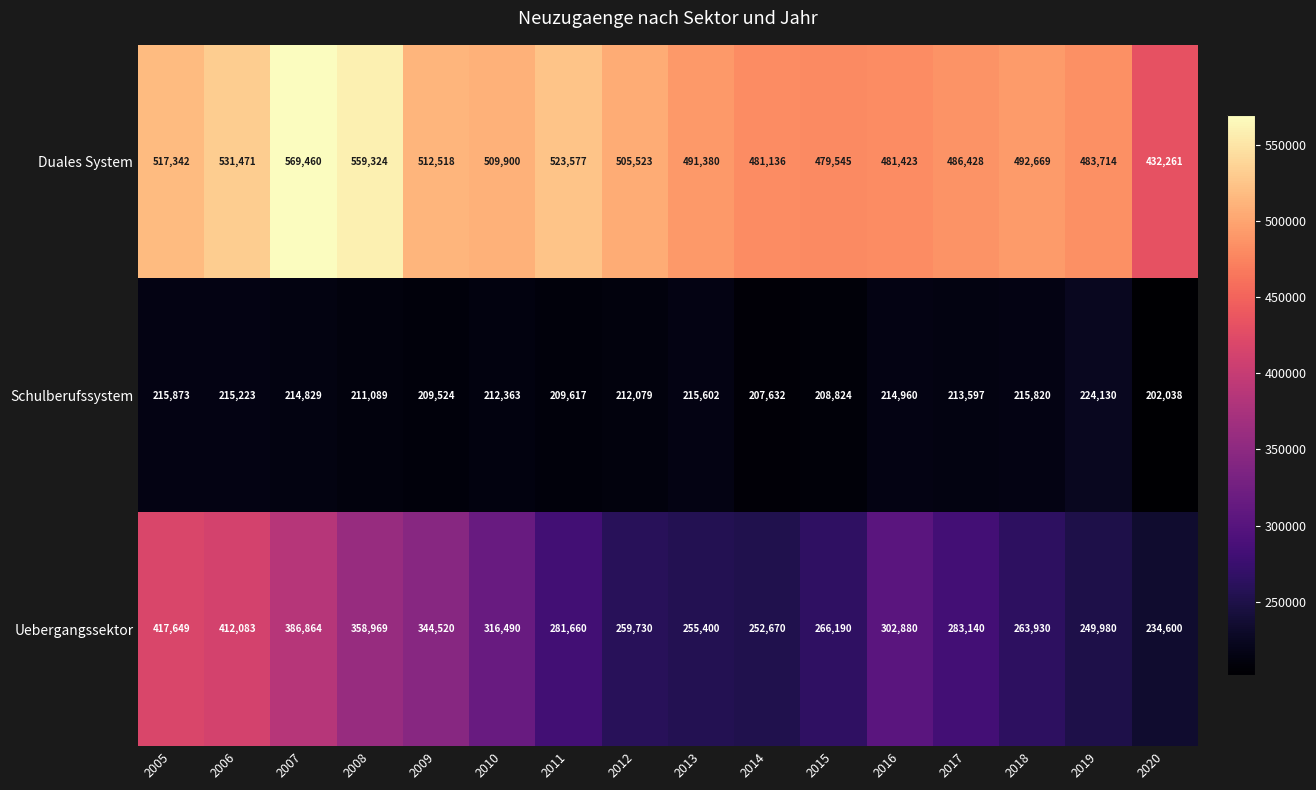

What is the sum of the Schulberufssystem values at 2018 and 2007?

430649